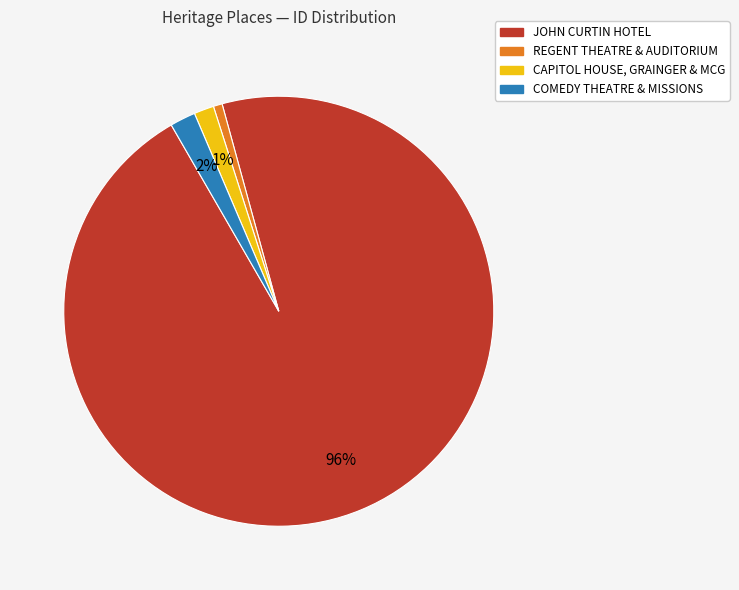

To the nearest percent, what is the average slice percentage?

25%